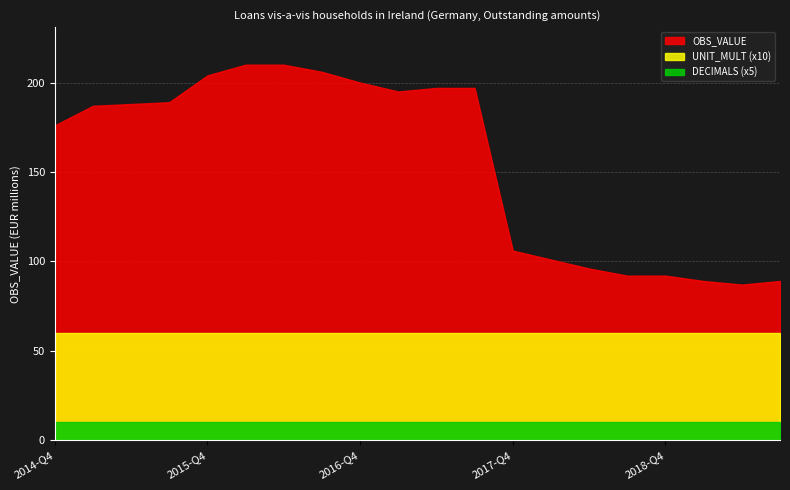

The value of OBS_VALUE at 2018-Q4 is 92. True or false?

True